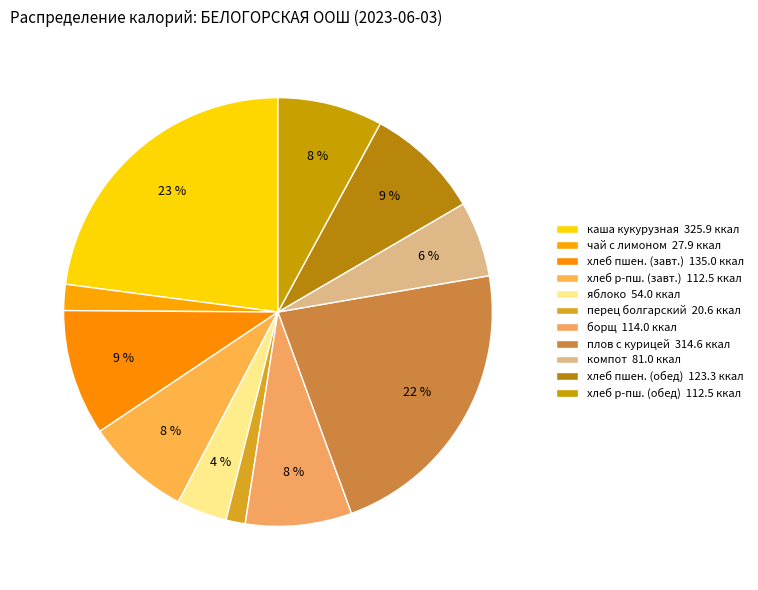

To the nearest percent, what is the difference between the largest and smallest slice percentages?

21%